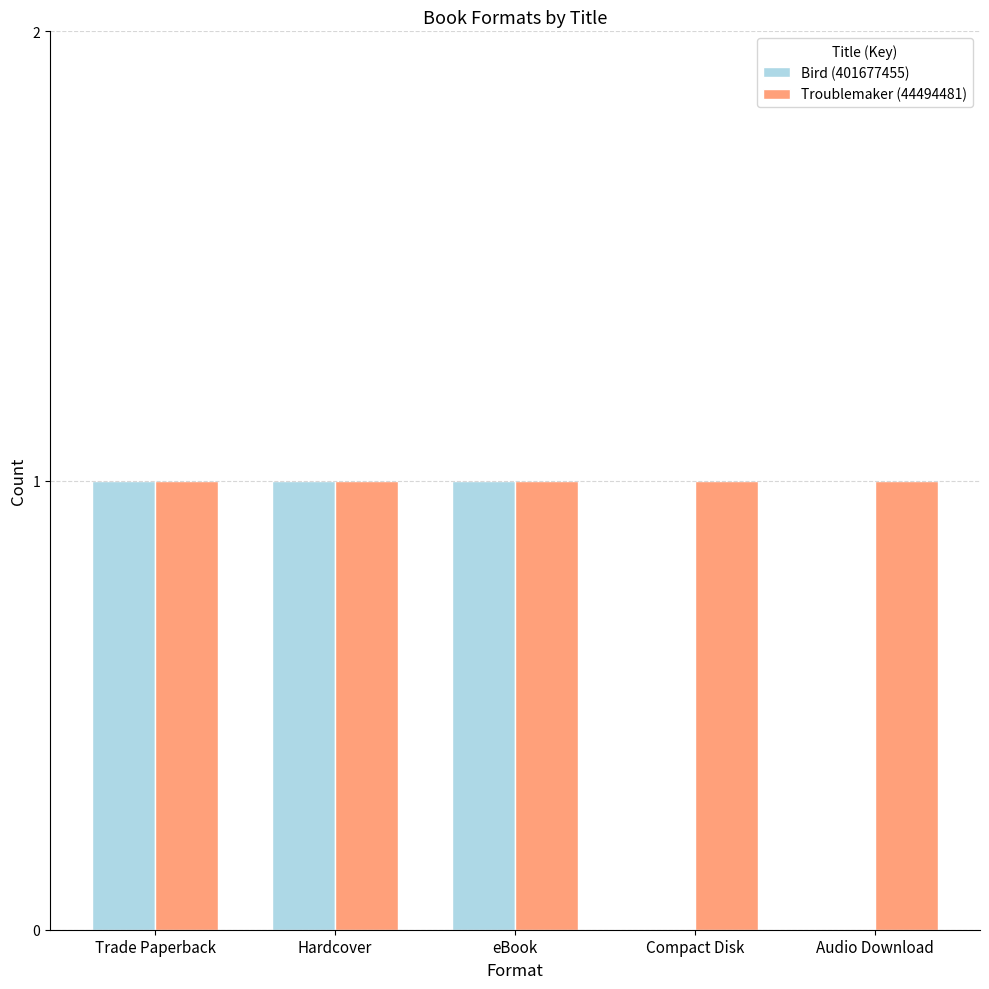

What is the maximum value shown in the chart?

1